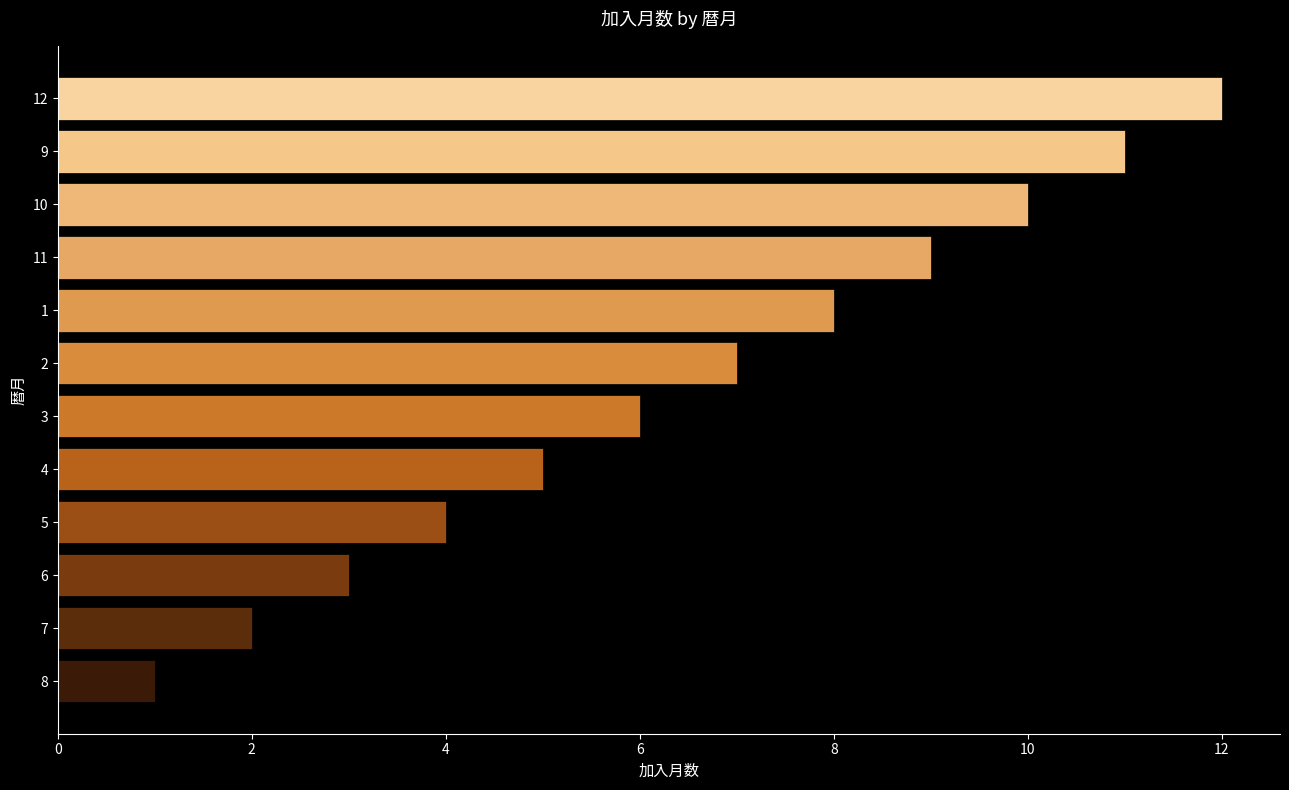

What is the sum of all values?

78